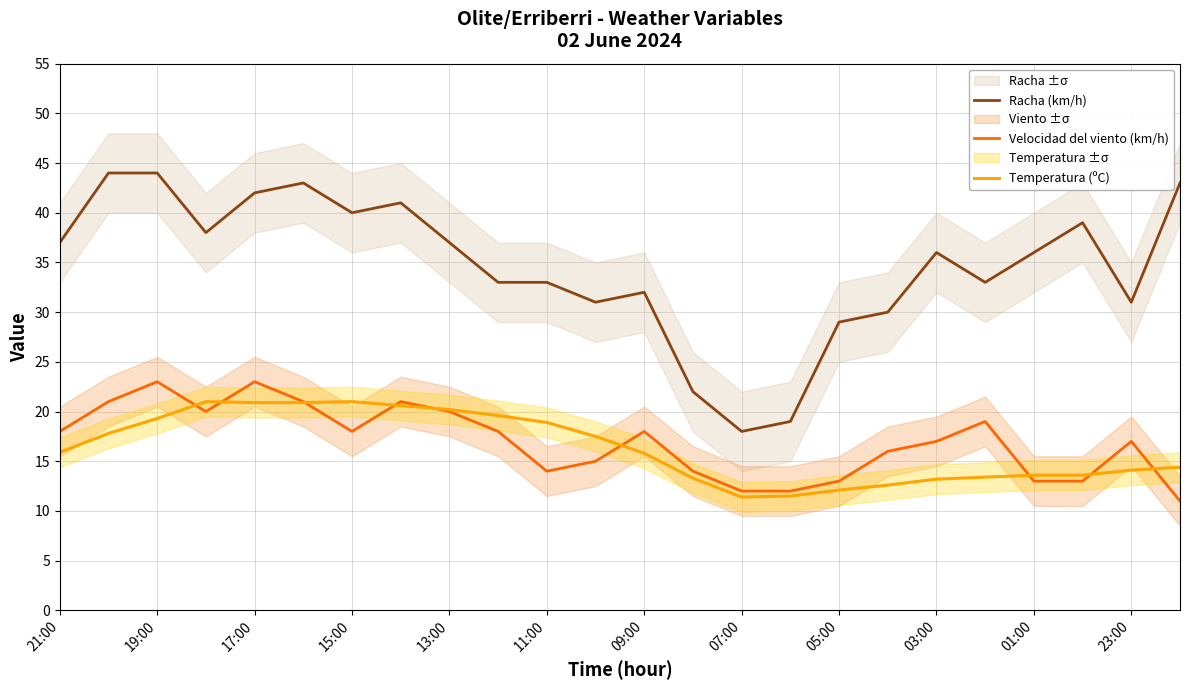

At which label is Temperatura (ºC) closest to 16?

21:00